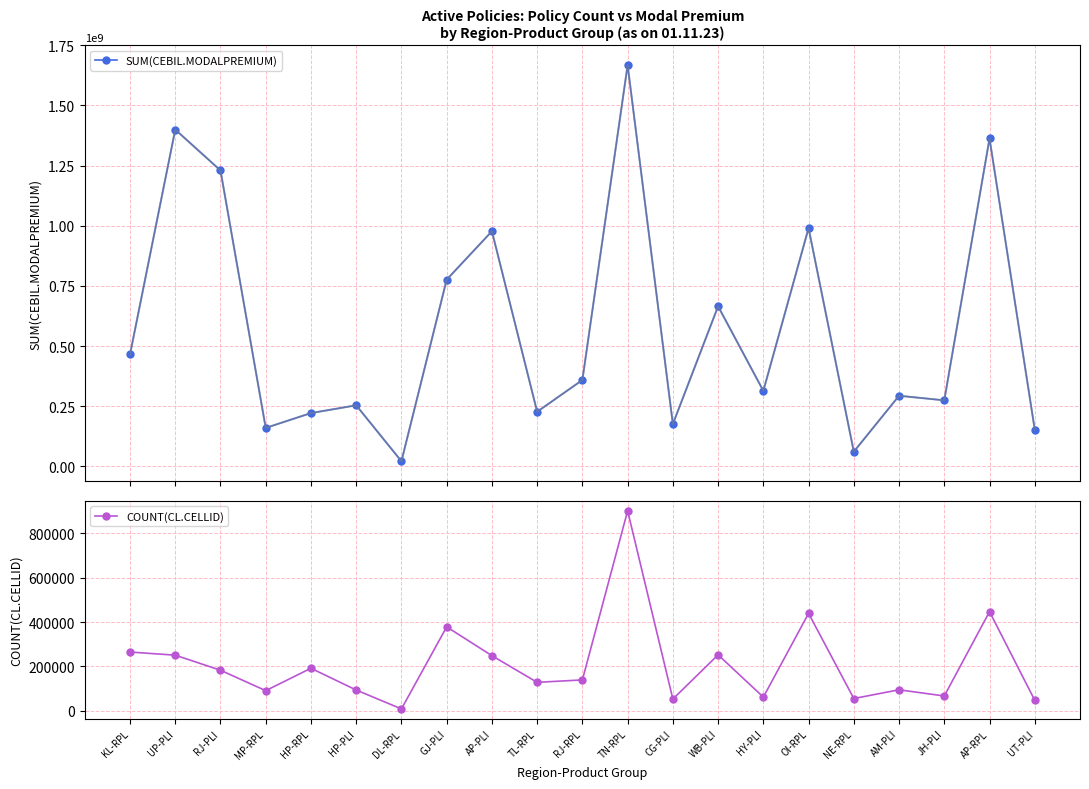

Count the number of categories in the chart.

21